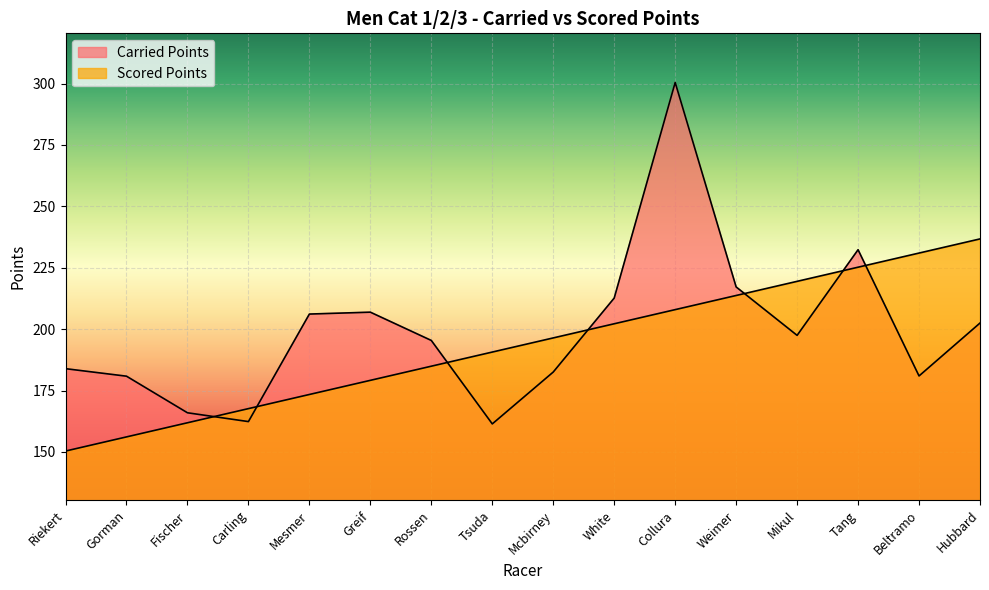

Is it true that Scored Points equals 231.3 at Carling?

False